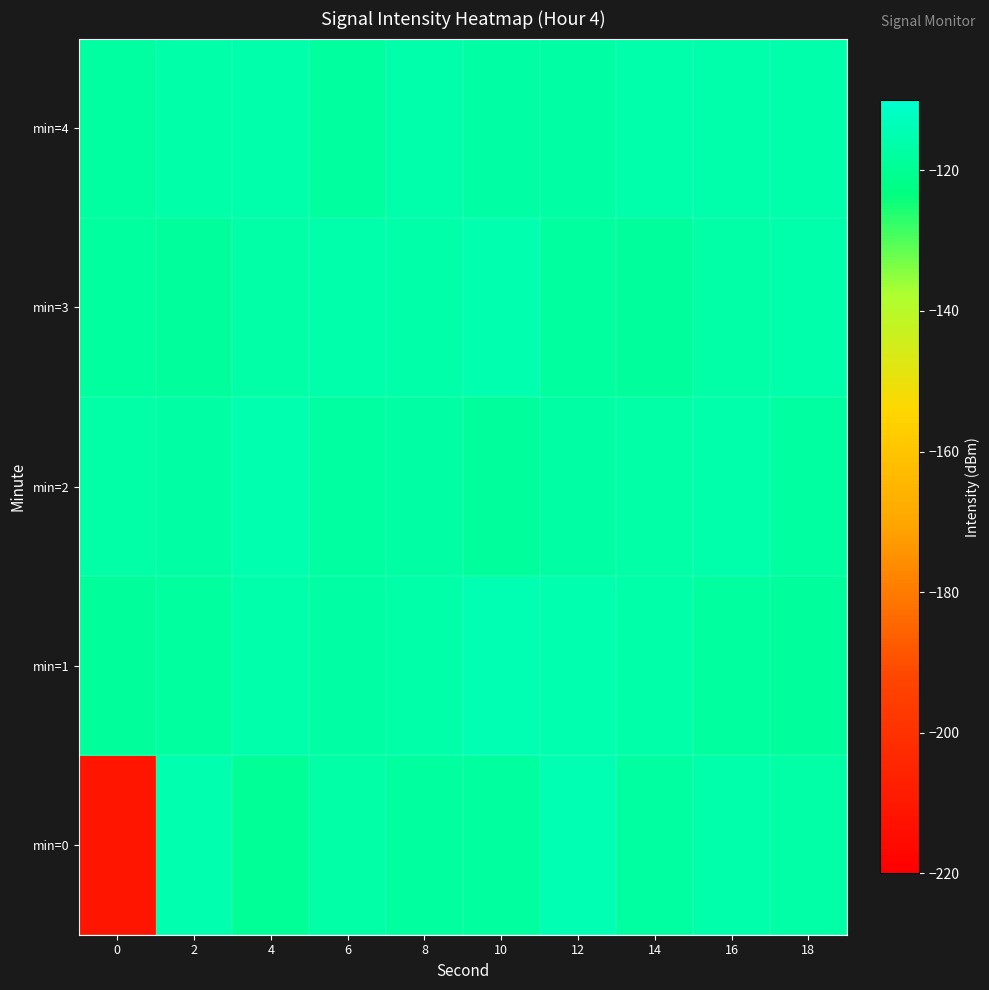

Reading right to left, list all the values displayed in this chart.

min=0: 18=-116.5	16=-115.9	14=-117.5	12=-114.7	10=-117.8	8=-118.1	6=-116.6	4=-119.1	2=-115.5	0=-211.2
min=1: 18=-118.4	16=-118.0	14=-116.1	12=-115.4	10=-114.5	8=-116.3	6=-117.3	4=-115.9	2=-118.1	0=-118.8
min=2: 18=-117.4	16=-115.6	14=-116.6	12=-117.0	10=-118.4	8=-117.0	6=-117.5	4=-115.2	2=-117.2	0=-116.5
min=3: 18=-115.6	16=-116.6	14=-118.5	12=-117.9	10=-115.2	8=-116.3	6=-115.6	4=-116.6	2=-118.5	0=-117.9
min=4: 18=-115.8	16=-115.6	14=-115.8	12=-117.2	10=-116.9	8=-115.6	6=-118.0	4=-115.8	2=-116.3	0=-117.4